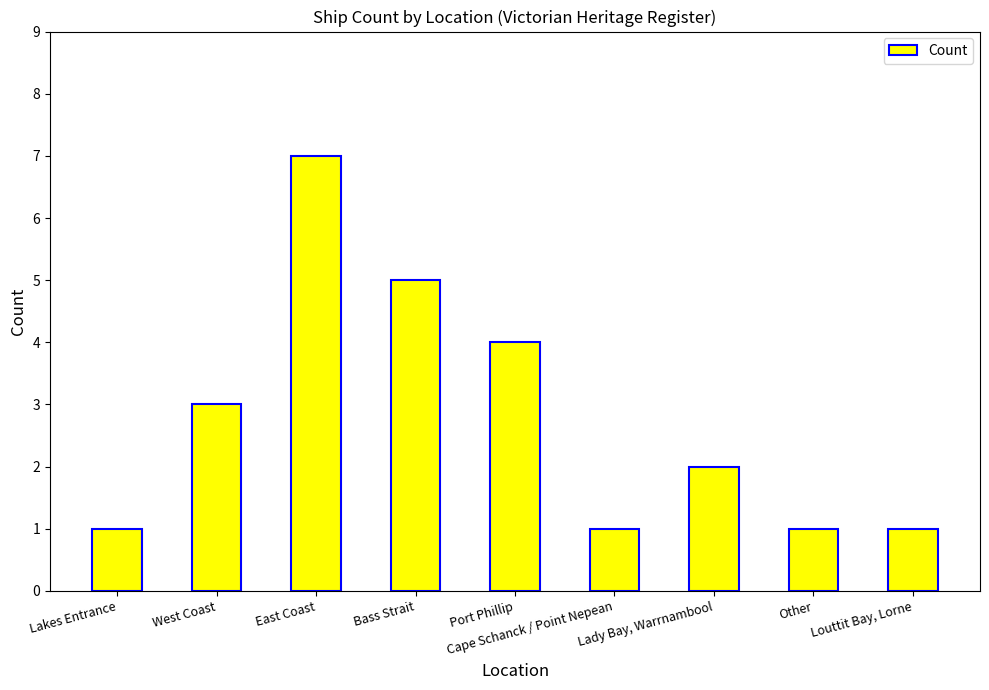

Reading right to left, extract all data points from this chart.

1	1	2	1	4	5	7	3	1